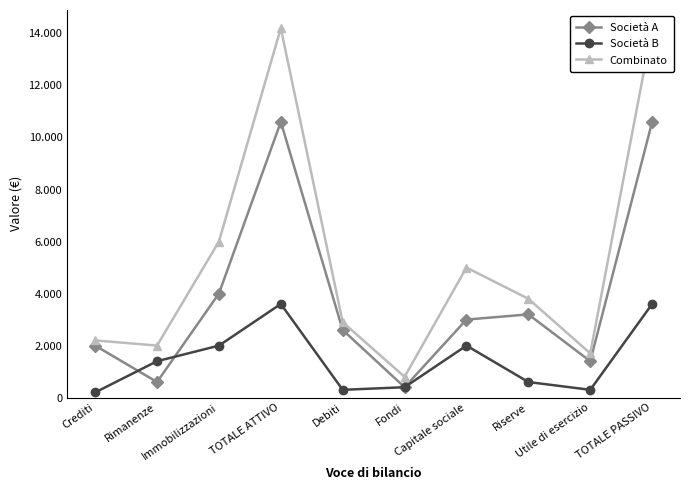

What is the approximate value of Società B at Riserve?

600